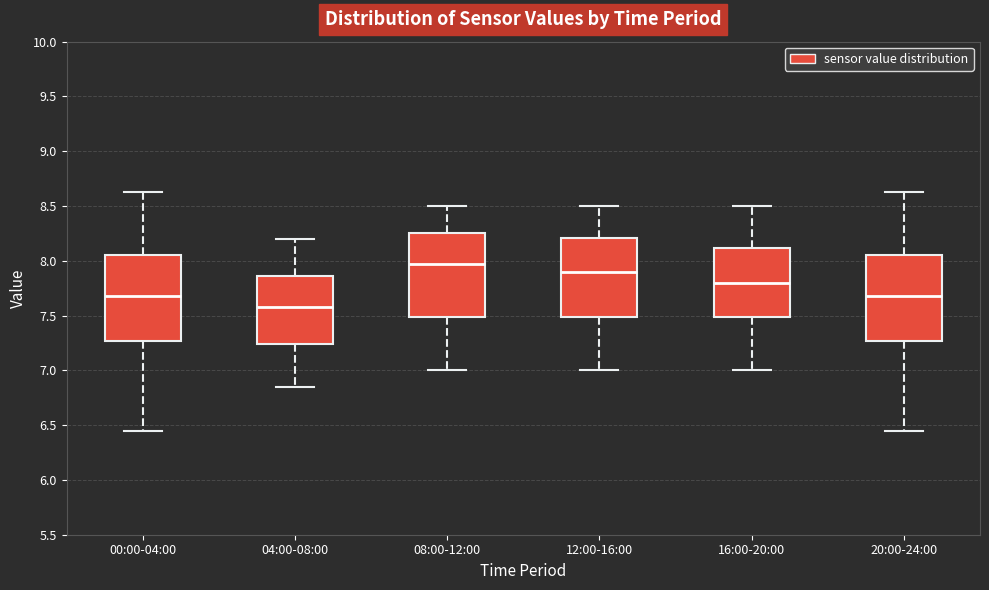

Which box's median line is the lowest?

04:00-08:00